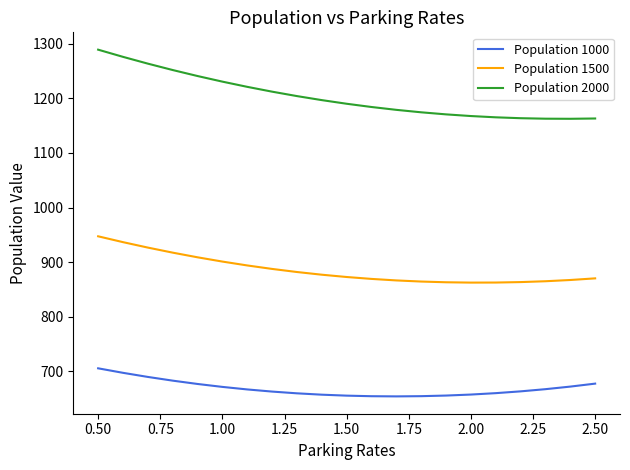

Rank the series by their average value, from highest to lowest.

Population 2000, Population 1500, Population 1000